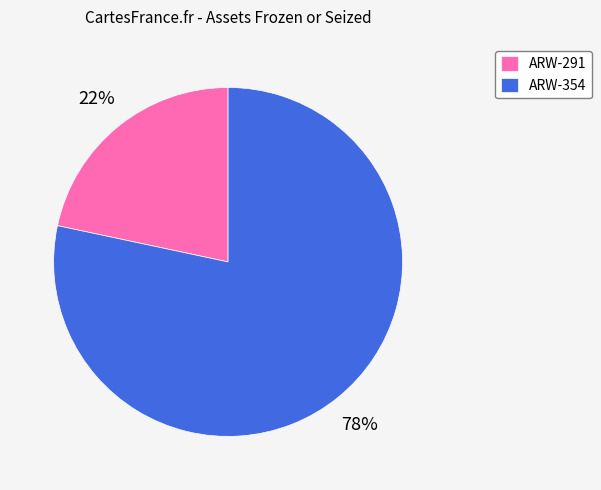

To the nearest percent, what portion does ARW-291 represent?

22%